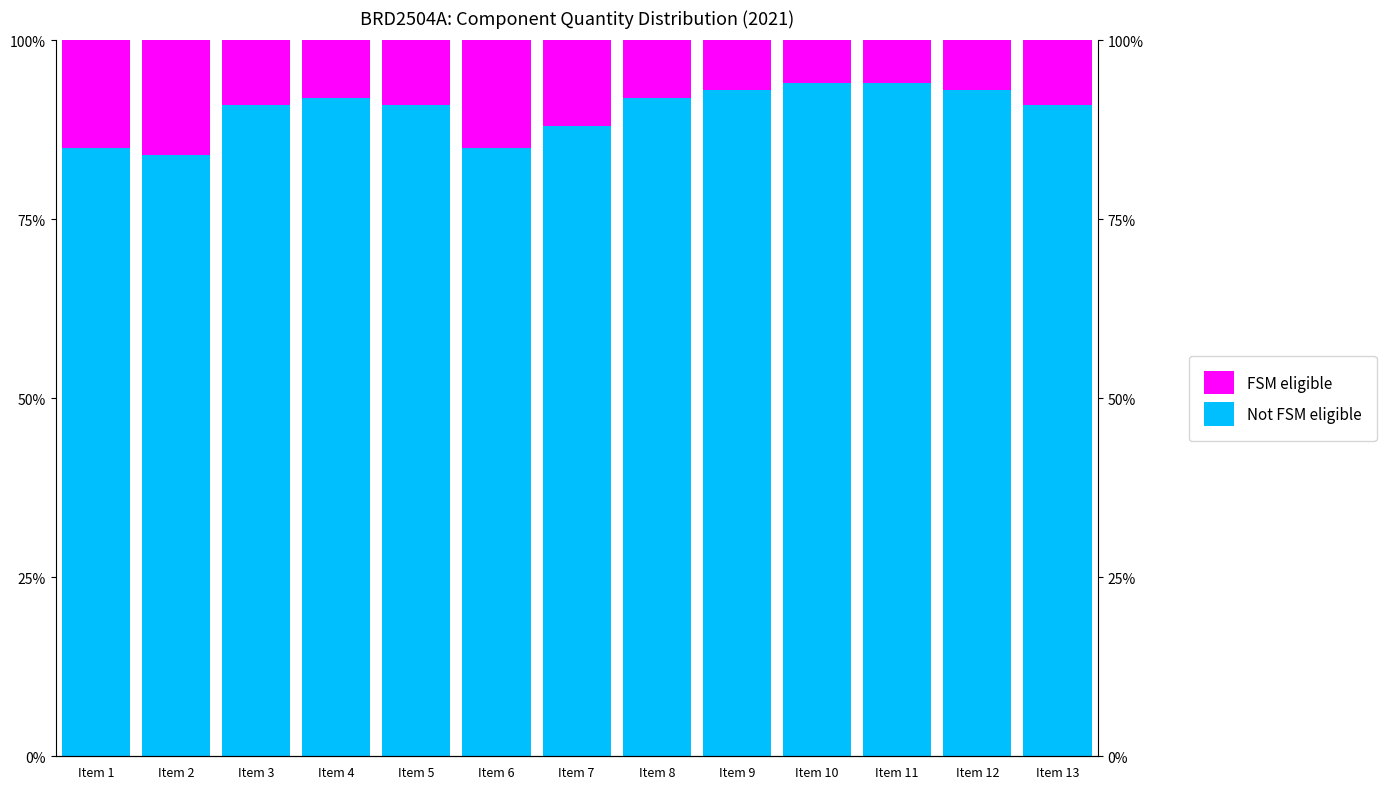

What is the difference between the second highest and minimum values in the Not FSM eligible series?

10